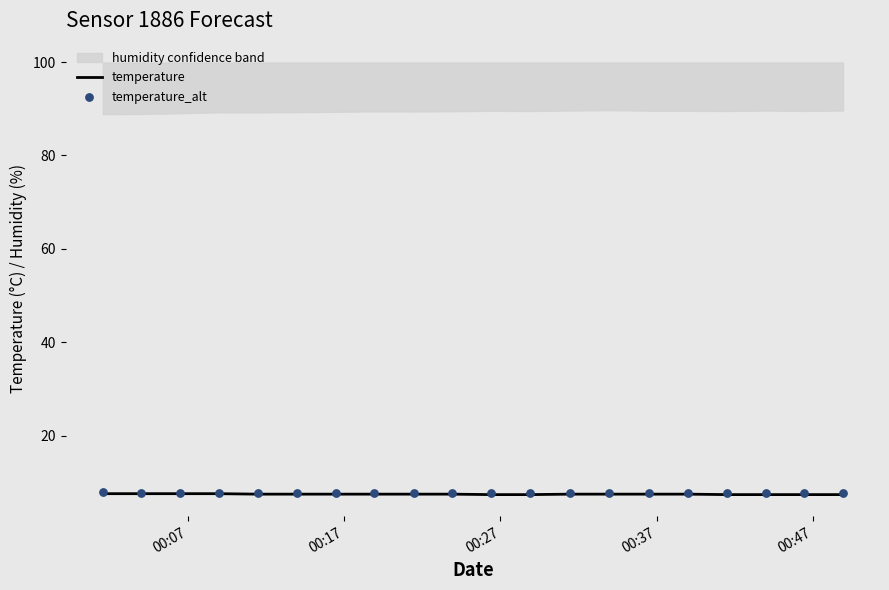

What is the minimum value for temperature?

7.4